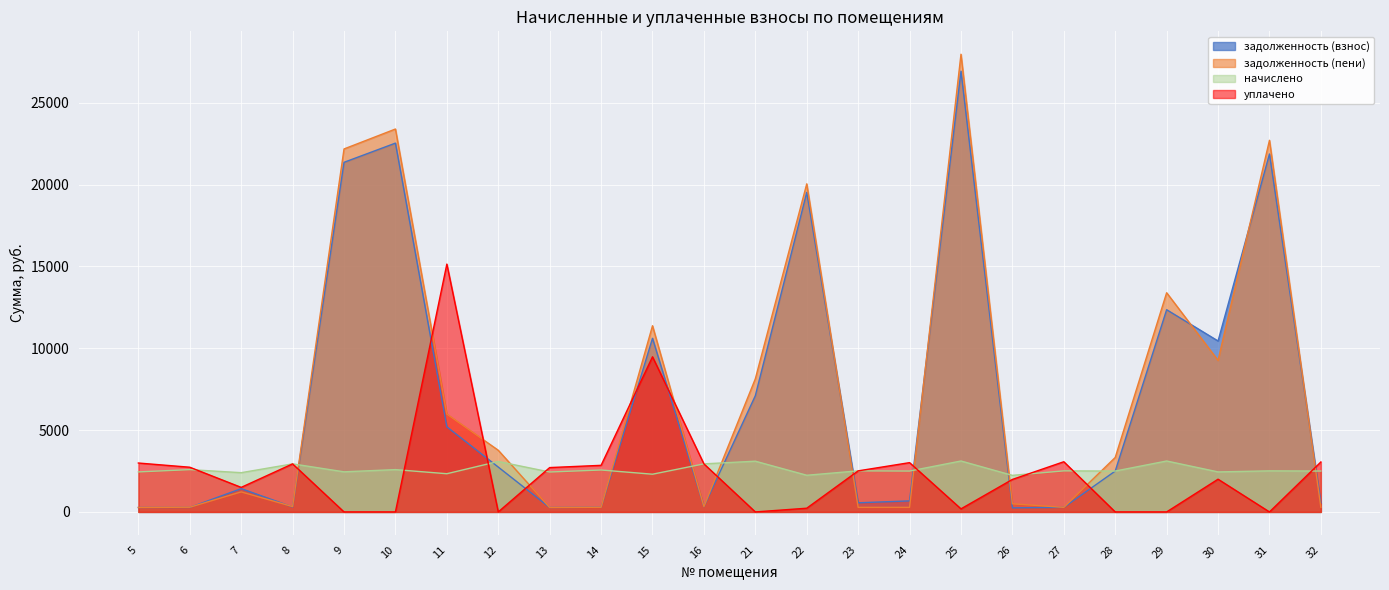

Reading right to left, what are all the values shown in this chart?

задолженность (взнос): 555.1	21873.8	10445.1	12356.8	2496.8	278.9	248.3	26932.1	675.3	557.7	19528.4	7102.5	326.3	10609.7	284.7	271.1	2740.4	5199.4	22536.6	21363.9	302.6	1423.8	274.6	271.7
задолженность (пени): 277.5	22710.3	9260.2	13394.2	3329.5	278.9	496.6	27969.5	277.6	278.9	20048.3	8136.0	326.3	11378.0	284.7	271.1	3768.1	5977.5	23398.5	22181.0	326.3	1223.3	287.3	271.7
начислено: 2497.9	2509.7	2445.3	3112.2	2497.9	2509.7	2234.7	3112.2	2497.9	2509.7	2240.6	3100.5	2936.7	2304.9	2562.3	2439.4	3082.9	2334.2	2585.7	2451.2	2936.7	2398.5	2585.7	2445.3
уплачено: 3053.1	0.0	2000.0	0.0	0.0	3067.3	1986.4	188.1	3012.0	2509.7	226.9	0.0	2936.7	9479.6	2847.0	2710.4	0.0	15144.7	0.0	0.0	2936.7	1500.0	2731.8	2988.7